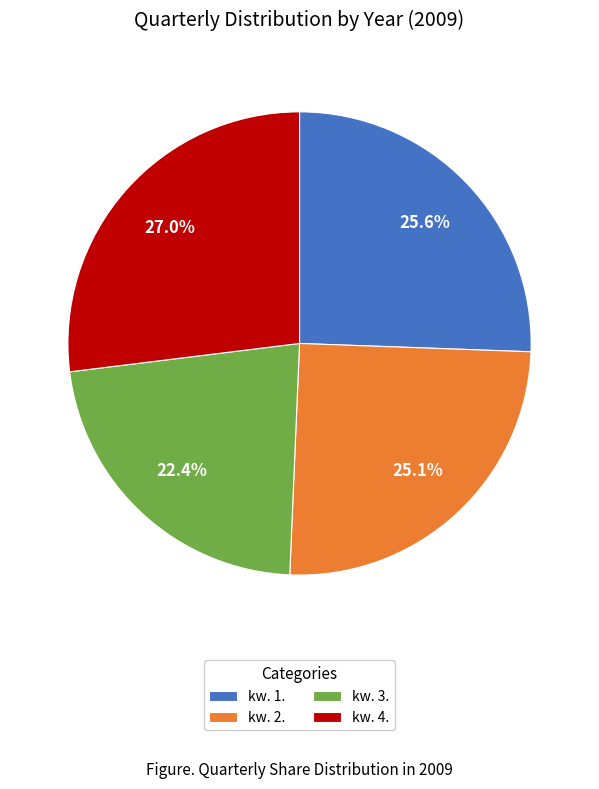

Which slice is the smallest?

kw. 3.